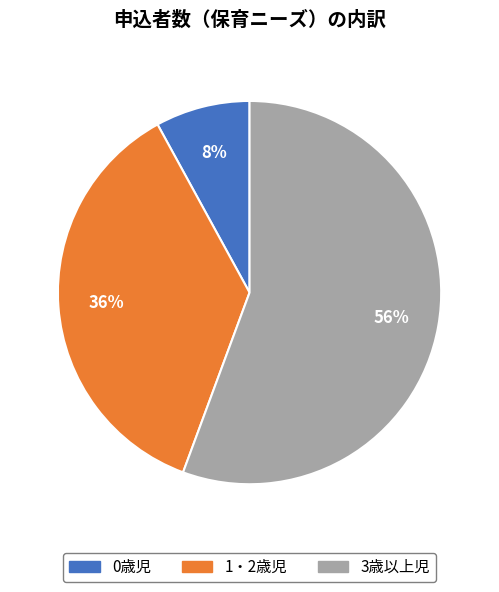

How many segments does this pie chart have?

3